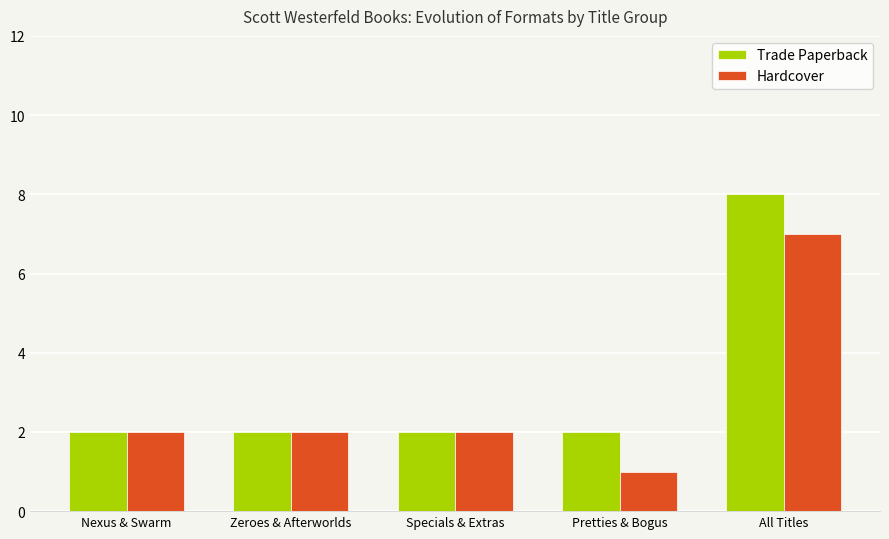

List the series in order of their peak value, highest first.

Trade Paperback, Hardcover